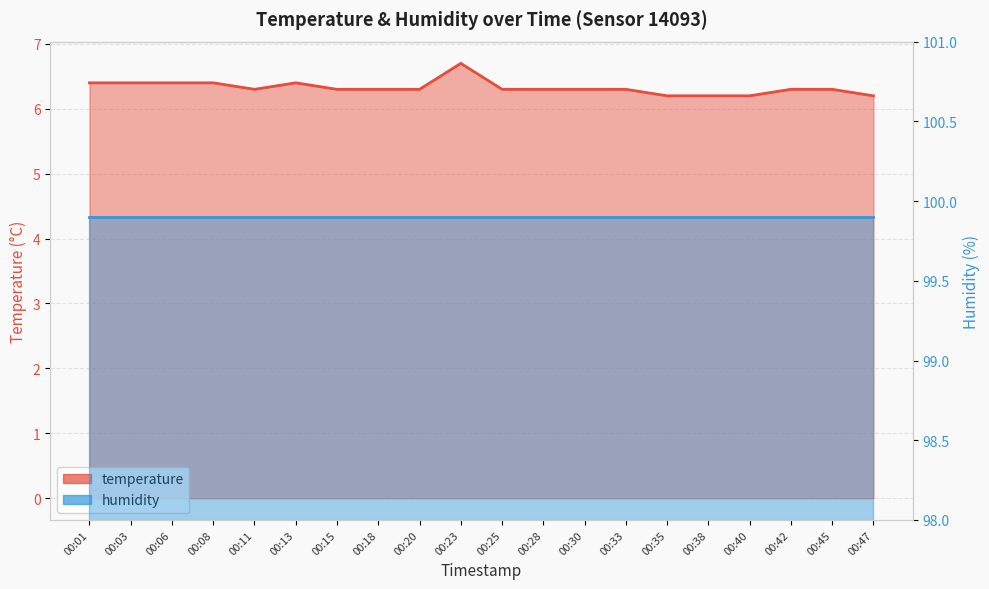

Reading left to right, extract all data points from this chart.

6.4	6.4	6.4	6.4	6.3	6.4	6.3	6.3	6.3	6.7	6.3	6.3	6.3	6.3	6.2	6.2	6.2	6.3	6.3	6.2